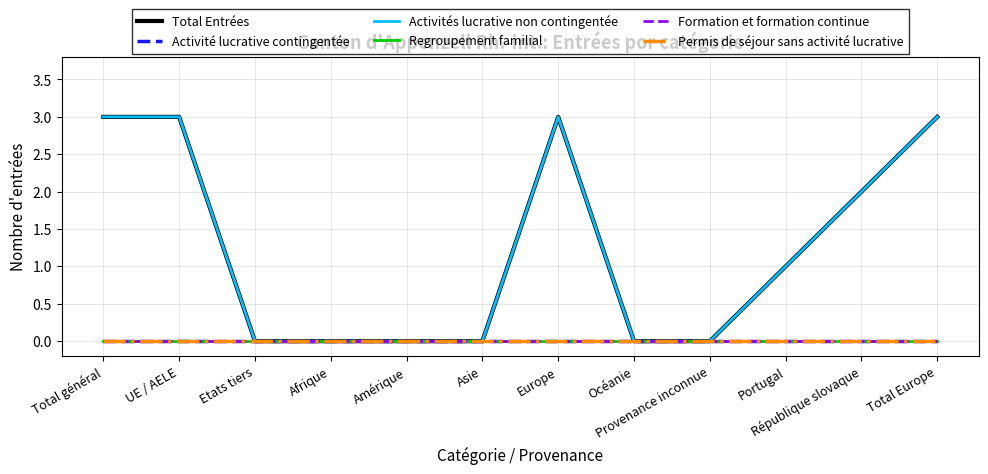

Reading left to right, list all the values displayed in this chart.

Total Entrées: Total général=3	UE / AELE=3	Etats tiers=0	Afrique=0	Amérique=0	Asie=0	Europe=3	Océanie=0	Provenance inconnue=0	Portugal=1	République slovaque=2	Total Europe=3
Activité lucrative contingentée: Total général=0	UE / AELE=0	Etats tiers=0	Afrique=0	Amérique=0	Asie=0	Europe=0	Océanie=0	Provenance inconnue=0	Portugal=0	République slovaque=0	Total Europe=0
Activités lucrative non contingentée: Total général=3	UE / AELE=3	Etats tiers=0	Afrique=0	Amérique=0	Asie=0	Europe=3	Océanie=0	Provenance inconnue=0	Portugal=1	République slovaque=2	Total Europe=3
Regroupement familial: Total général=0	UE / AELE=0	Etats tiers=0	Afrique=0	Amérique=0	Asie=0	Europe=0	Océanie=0	Provenance inconnue=0	Portugal=0	République slovaque=0	Total Europe=0
Formation et formation continue: Total général=0	UE / AELE=0	Etats tiers=0	Afrique=0	Amérique=0	Asie=0	Europe=0	Océanie=0	Provenance inconnue=0	Portugal=0	République slovaque=0	Total Europe=0
Permis de séjour sans activité lucrative: Total général=0	UE / AELE=0	Etats tiers=0	Afrique=0	Amérique=0	Asie=0	Europe=0	Océanie=0	Provenance inconnue=0	Portugal=0	République slovaque=0	Total Europe=0